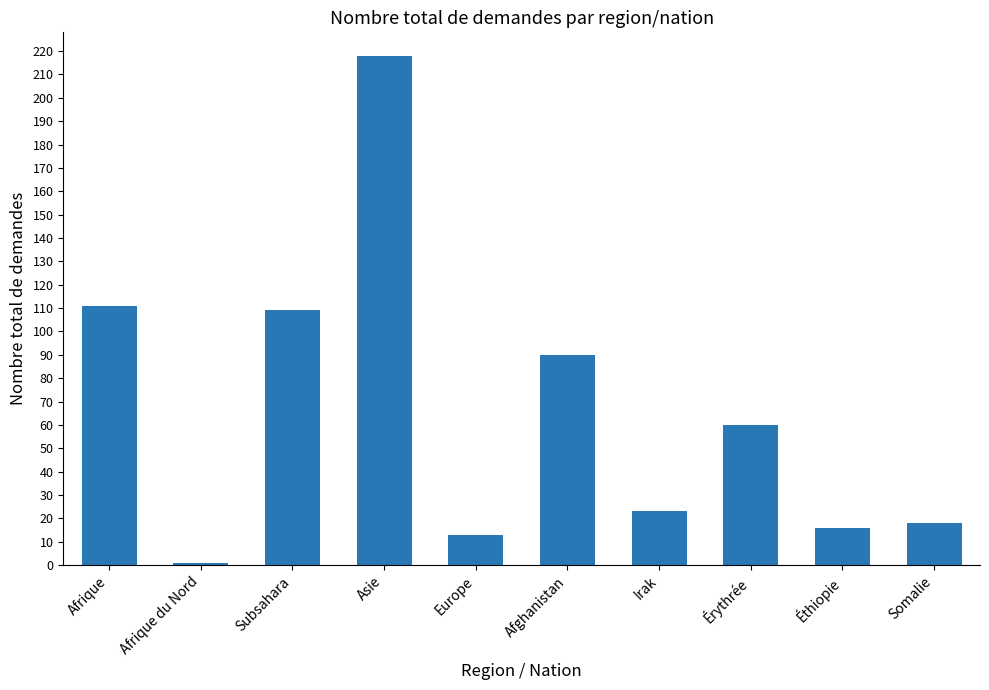

What is the ratio of the value at Asie to the value at Subsahara?

2.0